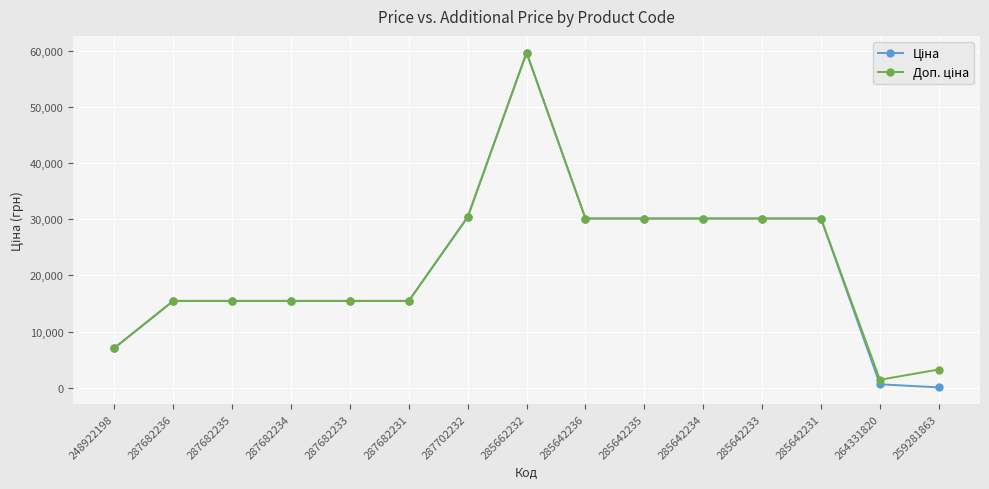

At which category does the chart reach its peak across all series?

285662232